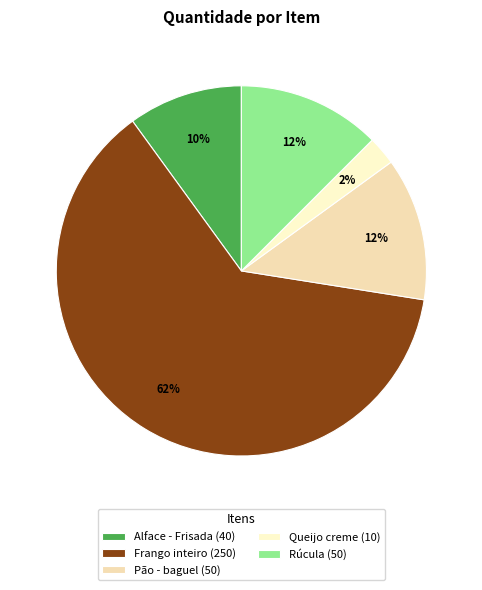

What portion of the pie excludes Frango inteiro?

37.5%